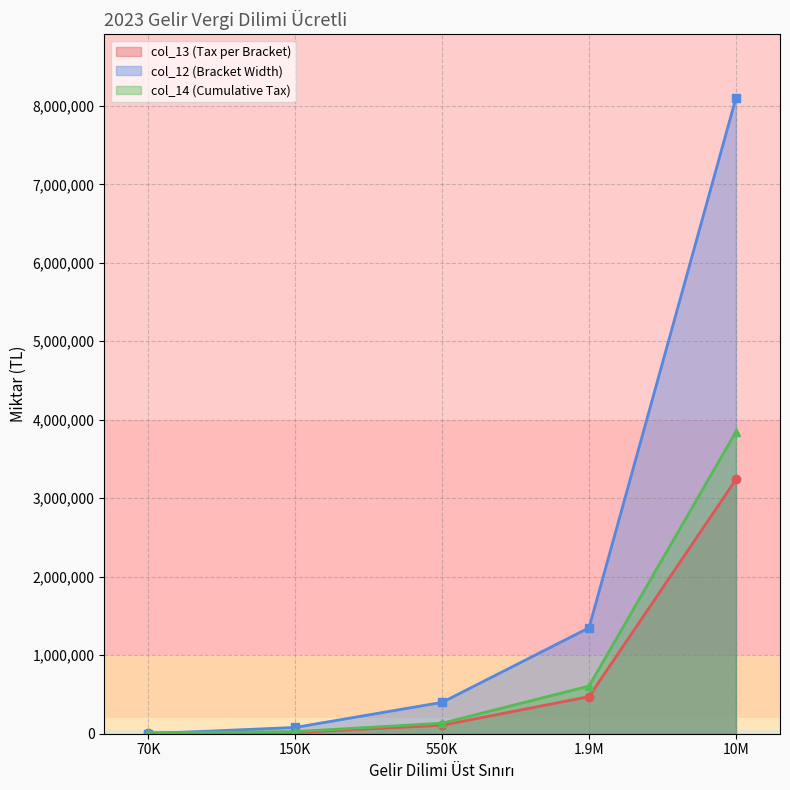

Rank the series by their maximum value, from highest to lowest.

col_12 (Bracket Width), col_14 (Cumulative Tax), col_13 (Tax per Bracket)